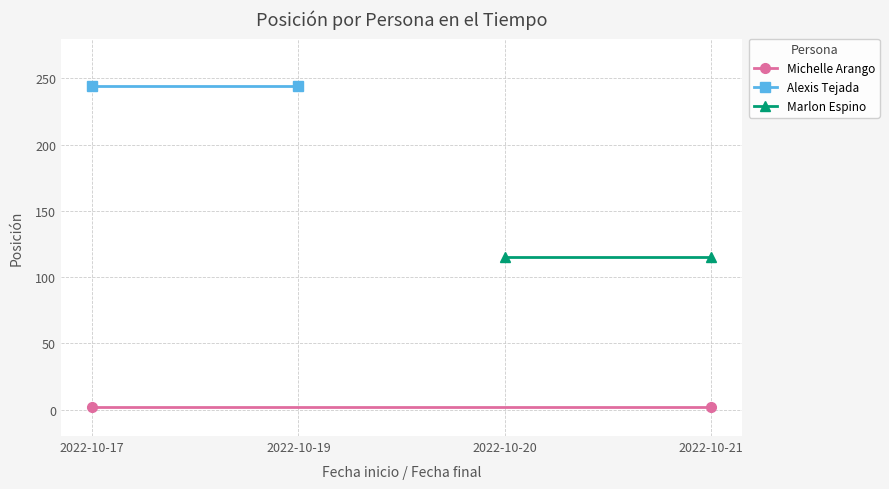

What is the maximum value shown in the chart?

244